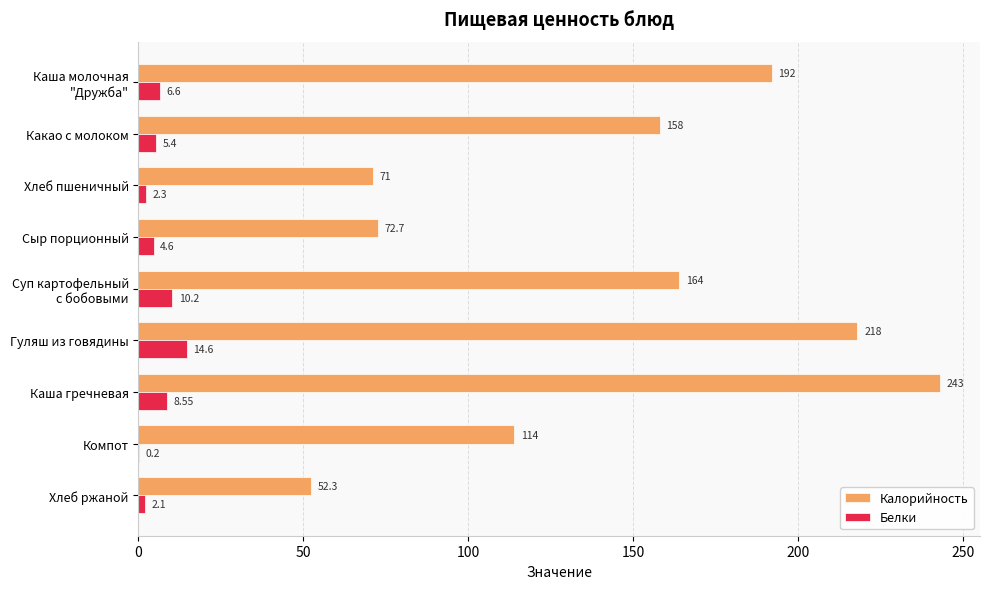

What are all the series names shown in the legend?

Калорийность, Белки